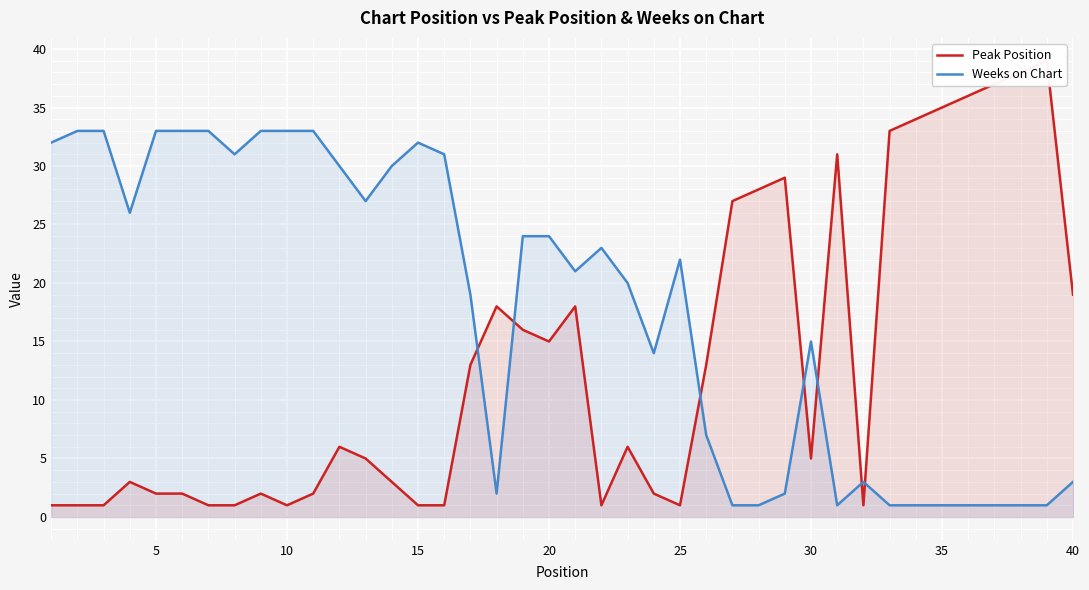

How many lines are shown in the chart?

2